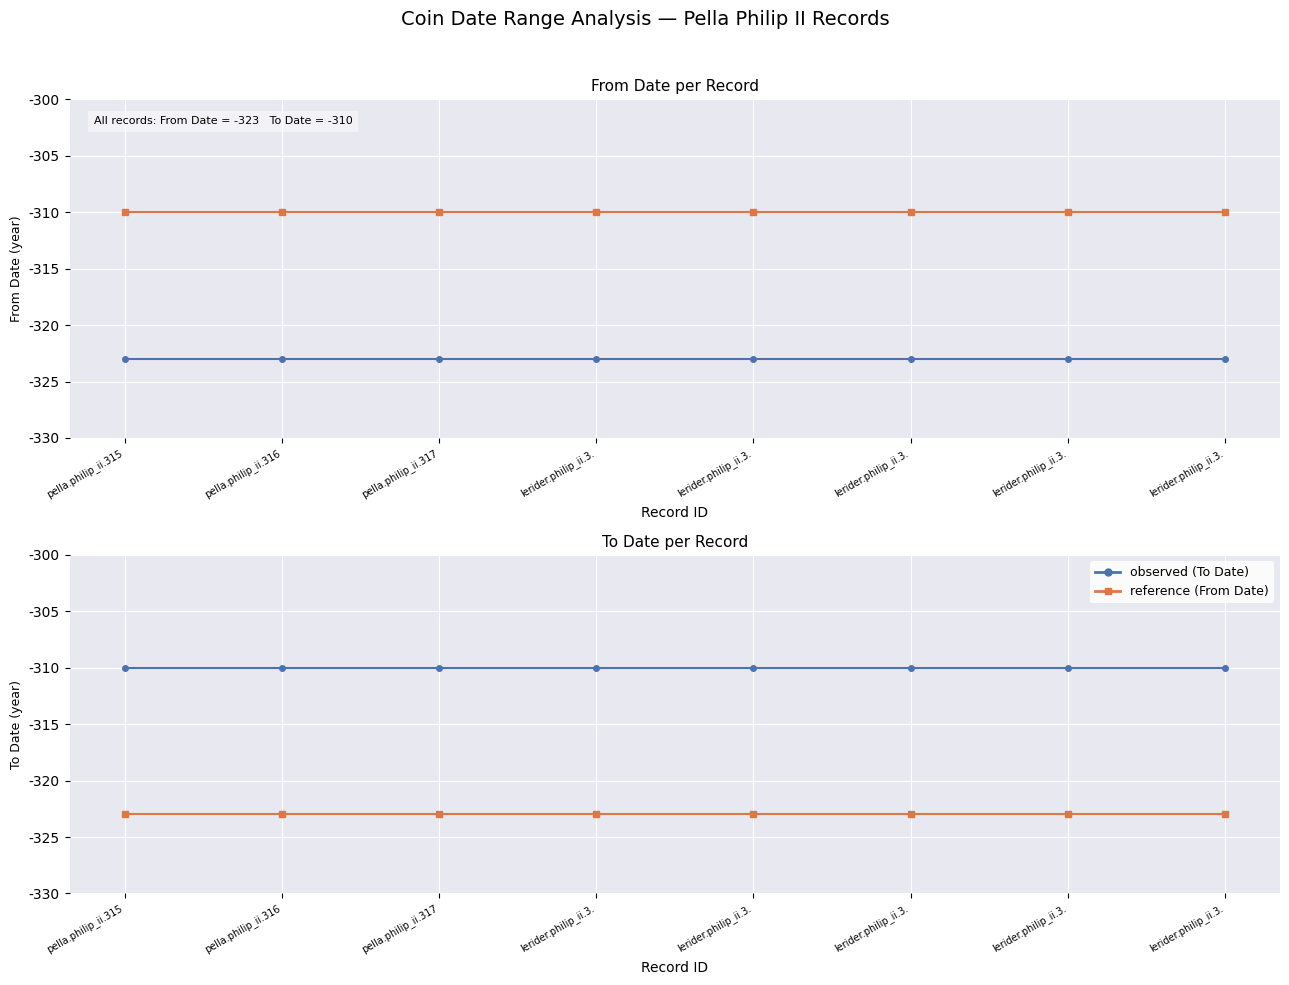

Rank the categories by From Date value from lowest to highest.

pella.philip_ii.315, pella.philip_ii.316, pella.philip_ii.317, lerider.philip_ii.3., lerider.philip_ii.3., lerider.philip_ii.3., lerider.philip_ii.3., lerider.philip_ii.3.